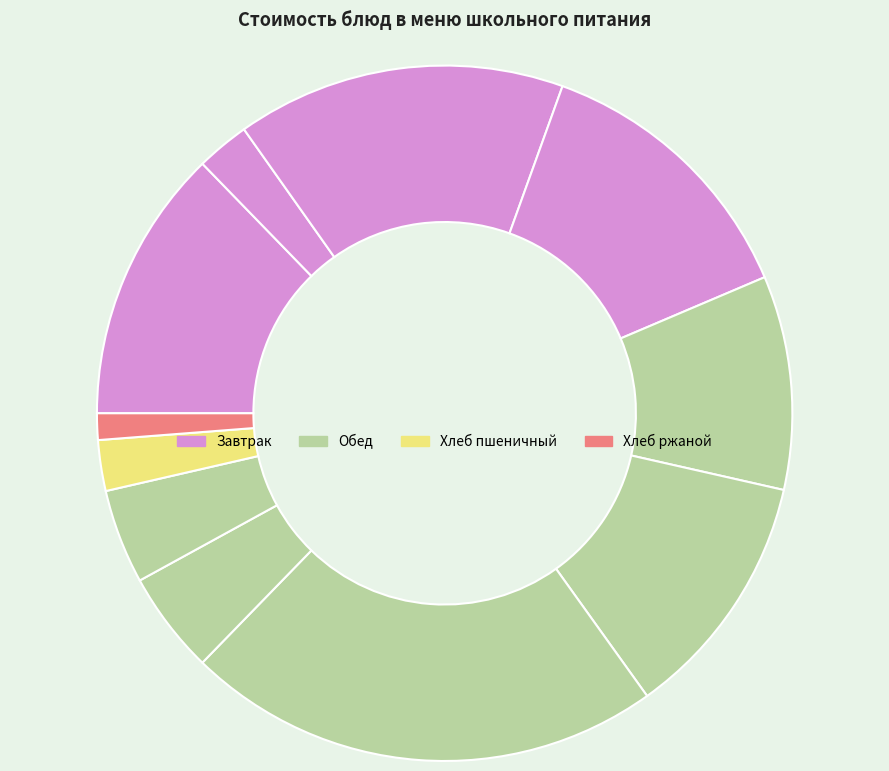

How many segments does this pie chart have?

11